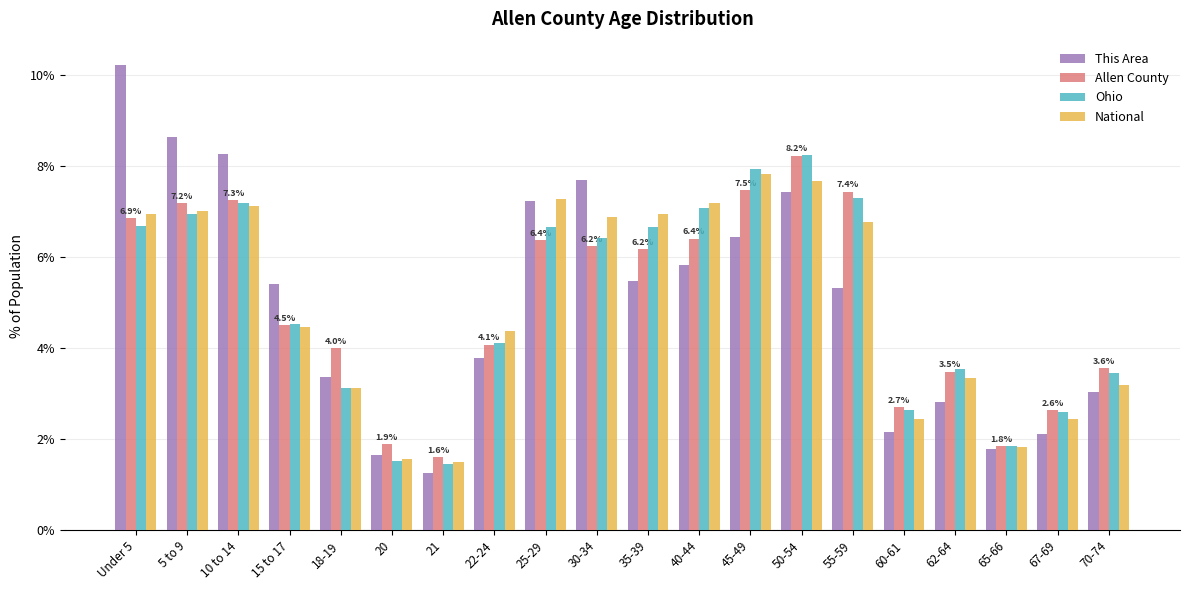

What are all the series names shown in the legend?

This Area, Allen County, Ohio, National